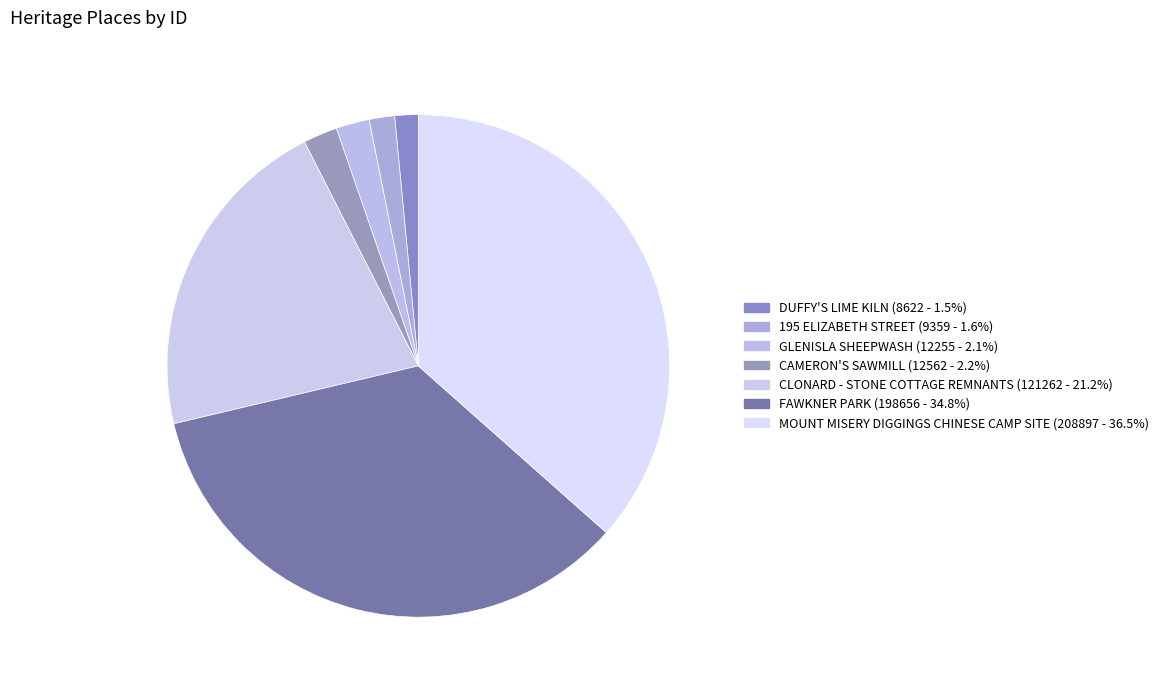

How many segments does this pie chart have?

7